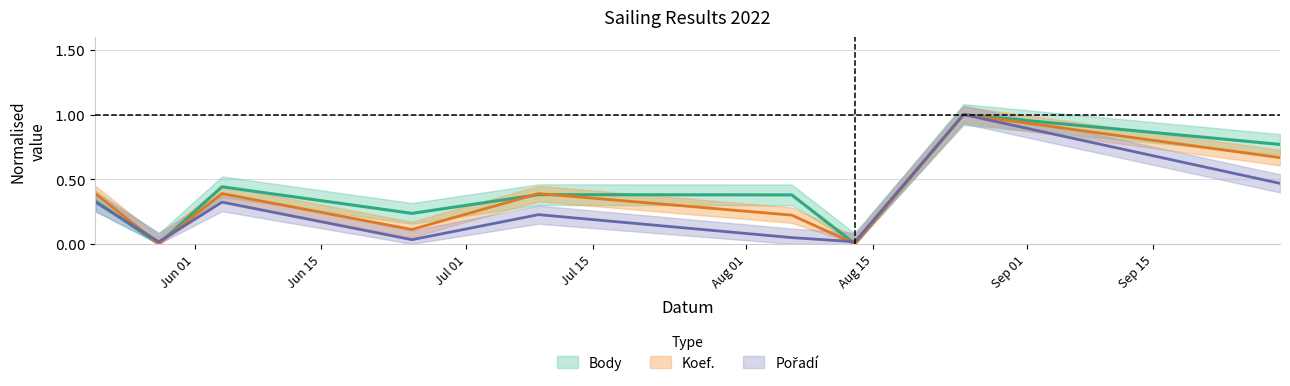

In Pořadí, how many points are higher than both neighbors (excluding endpoints)?

3